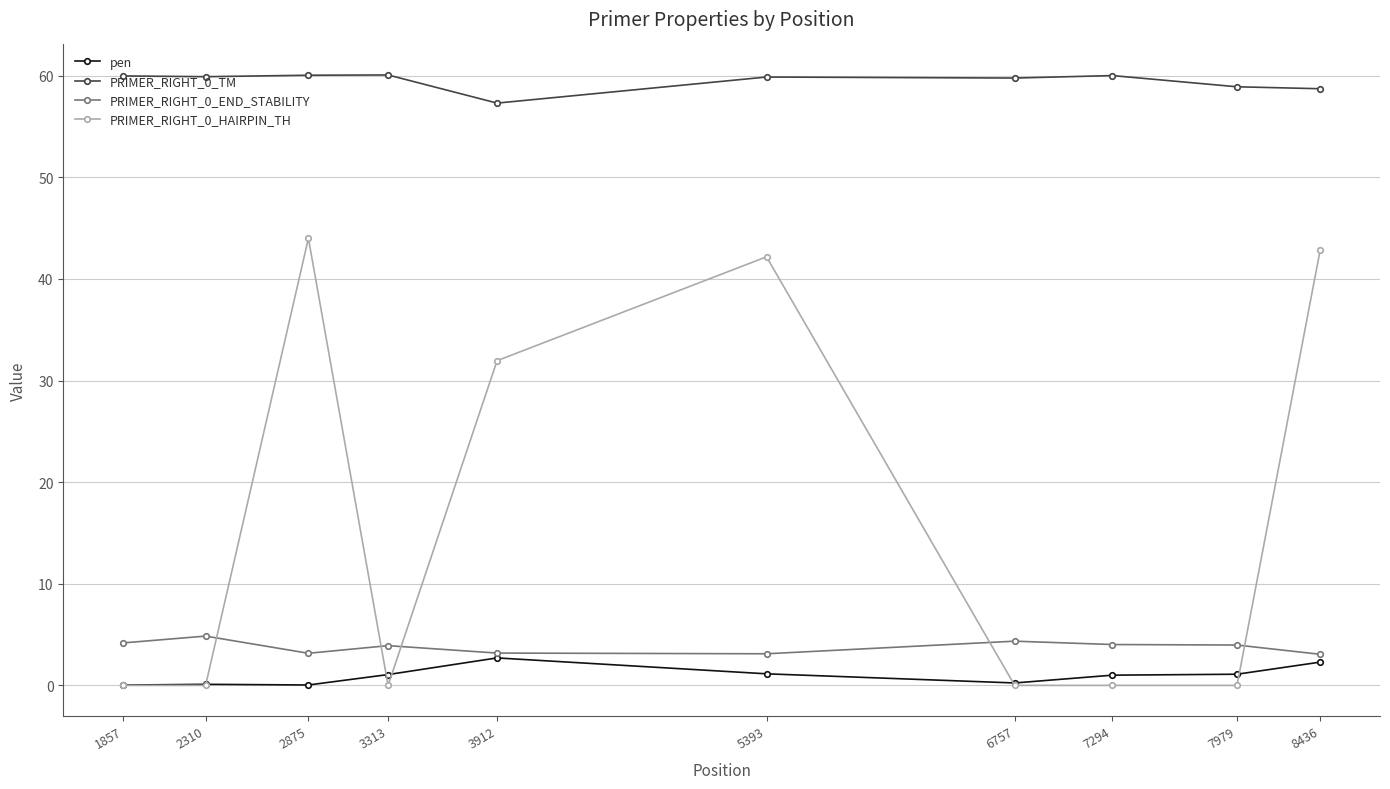

True or false: PRIMER_RIGHT_0_END_STABILITY has a value of 3.9 at 3313.

True